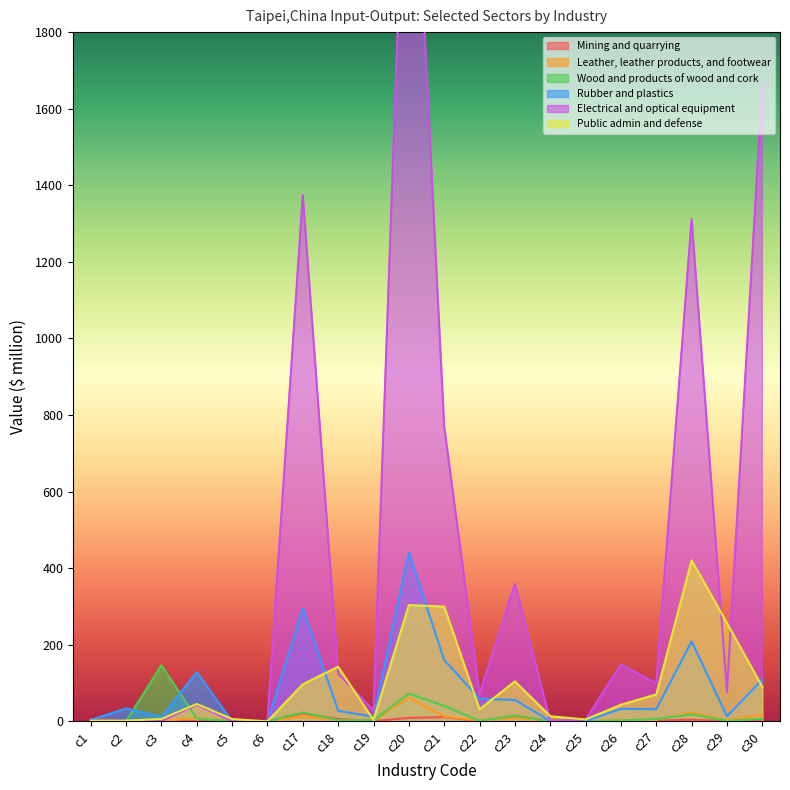

True or false: Public admin and defense has more than 1 points higher than both neighbors.

True